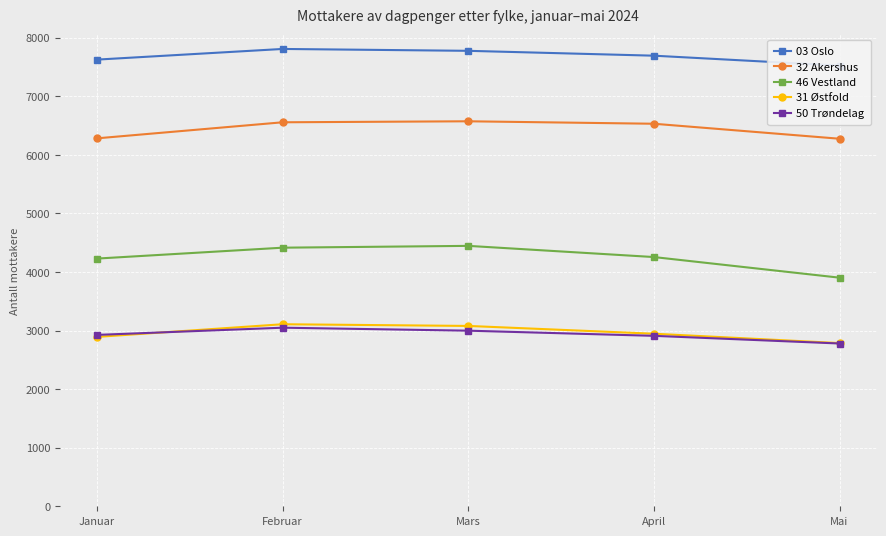

What is the minimum value for 31 Østfold?

2786